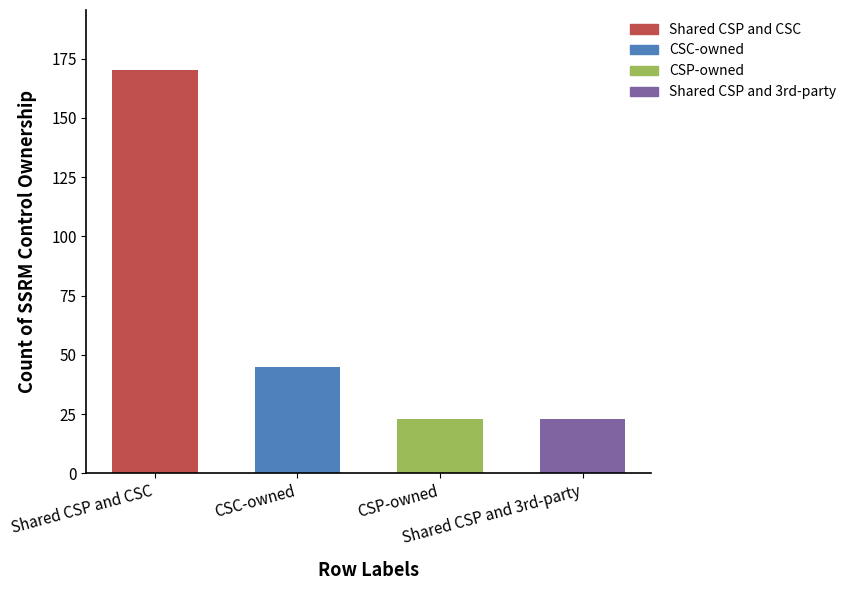

What is the average value?

65